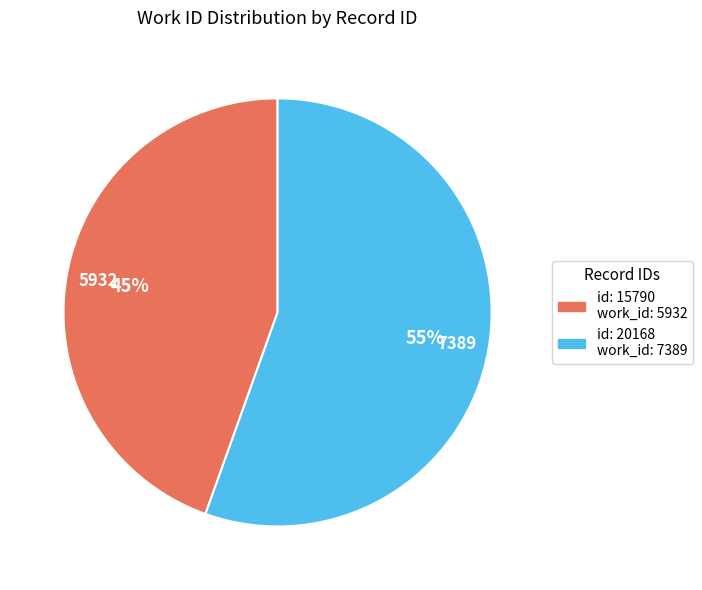

How many segments does this pie chart have?

2